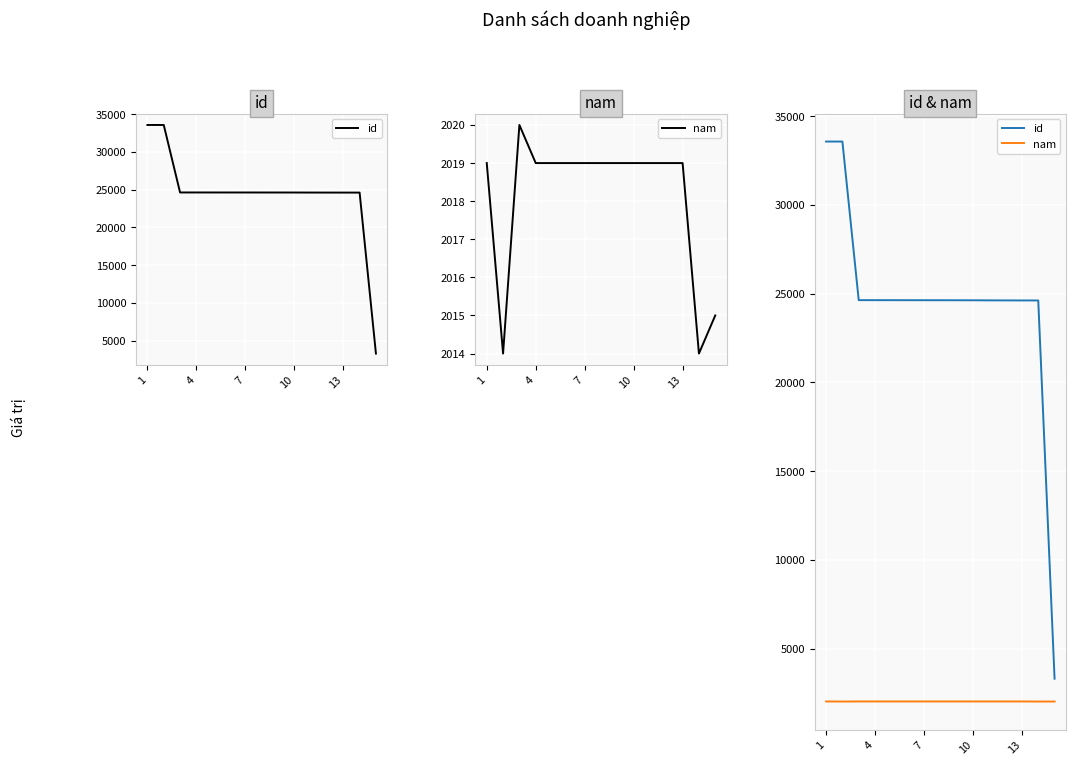

Where is nam nearest to the value 2017?

1